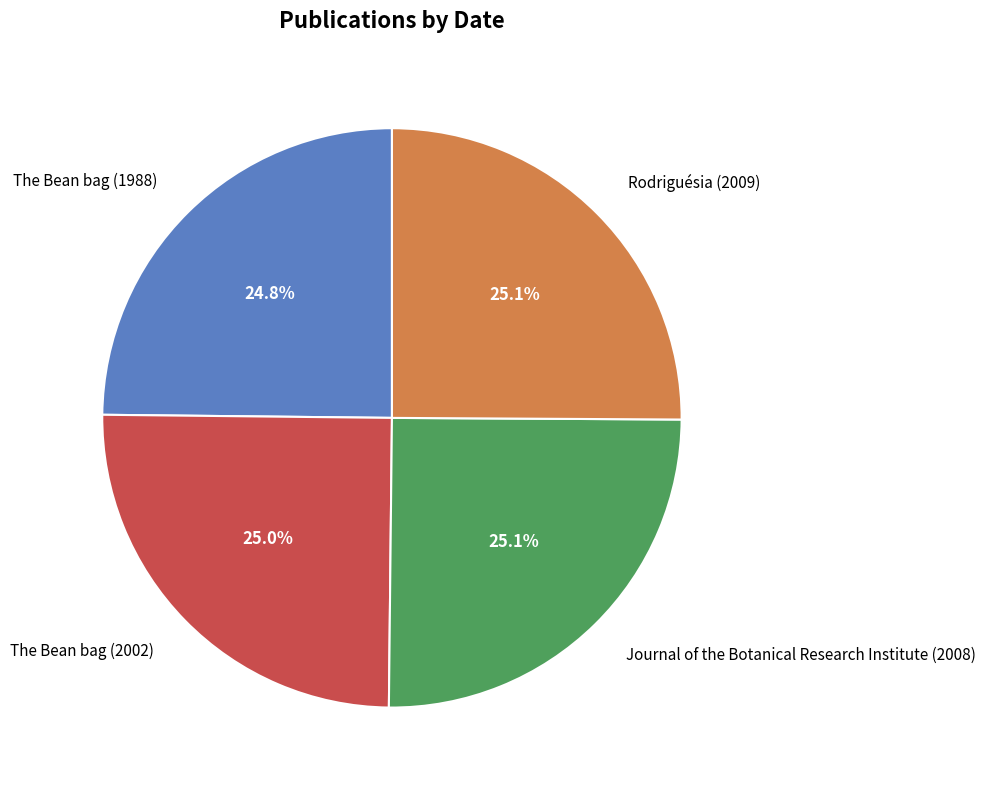

To the nearest percent, what is the combined percentage of The Bean bag (1988) and Journal of the Botanical Research Institute (2008)?

50%